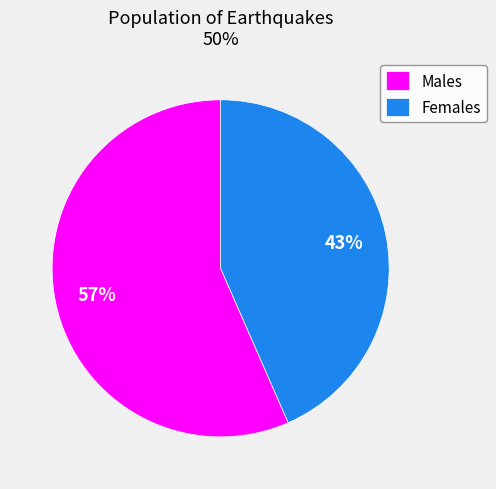

To the nearest percent, what percentage of the pie is Females?

43%